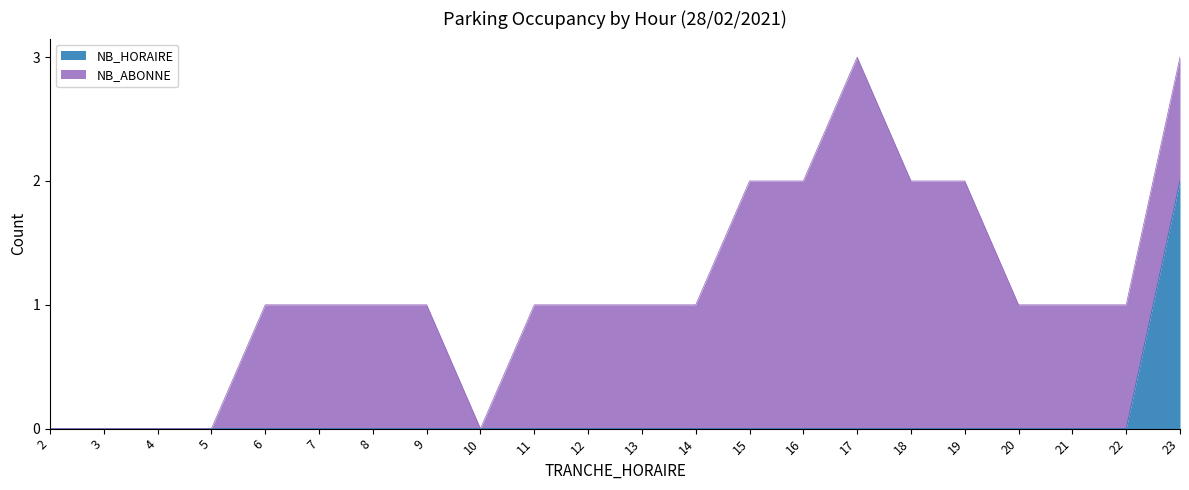

How many data points does each series have?

22